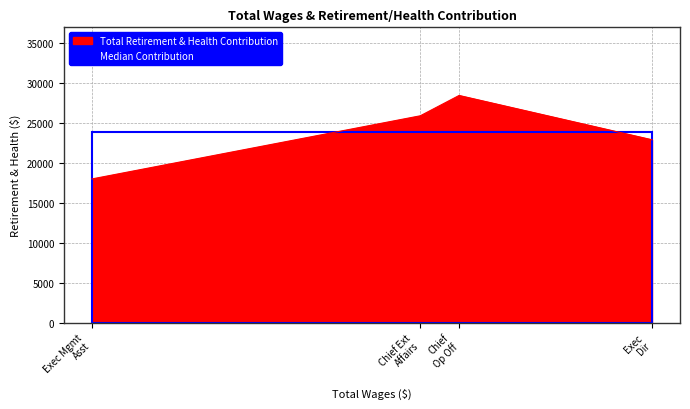

What is the smallest value displayed?

17969